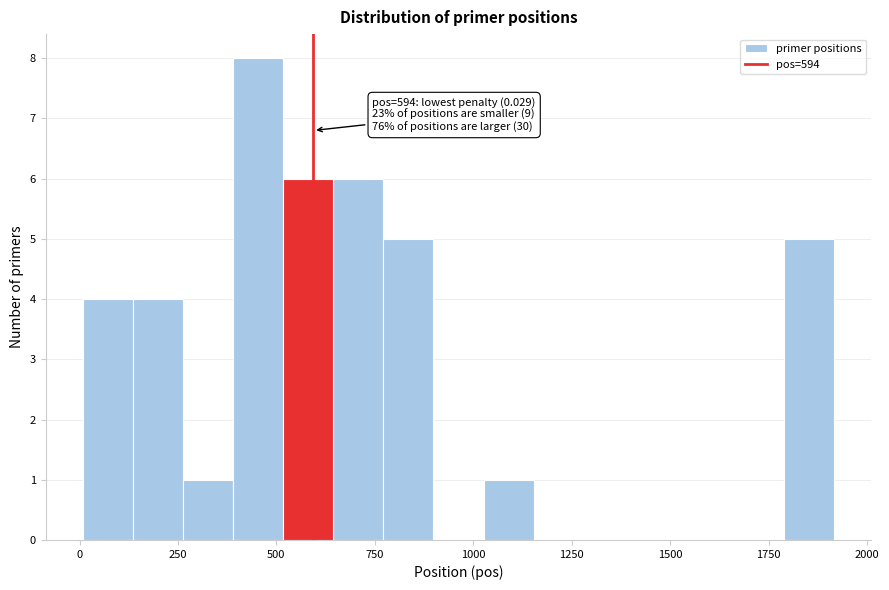

Read against the x-axis, roughly where is the centre of the tallest bar?

450